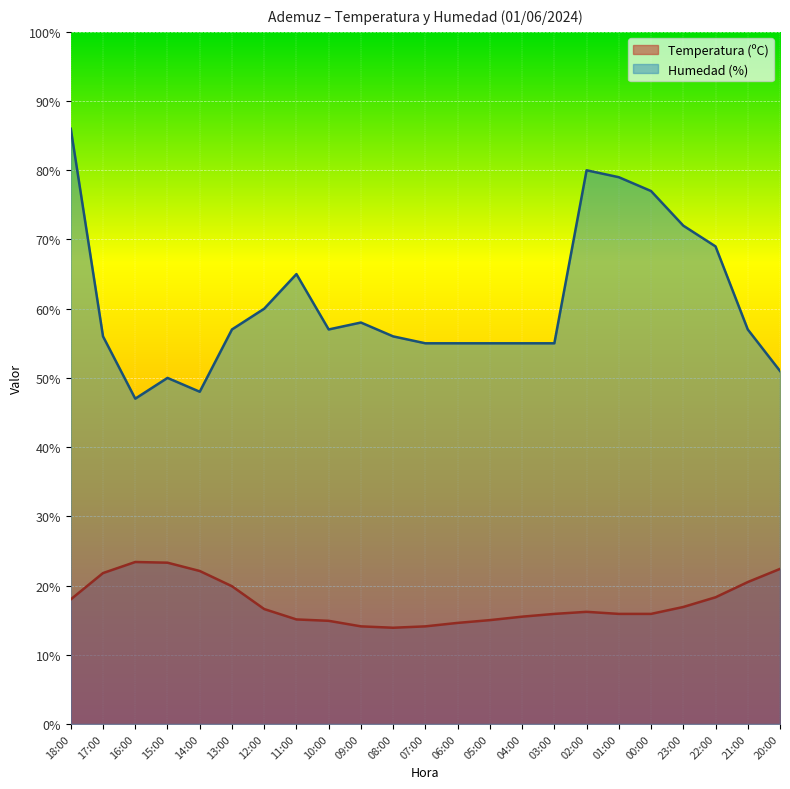

Does the chart display data point markers on the line(s)?

No